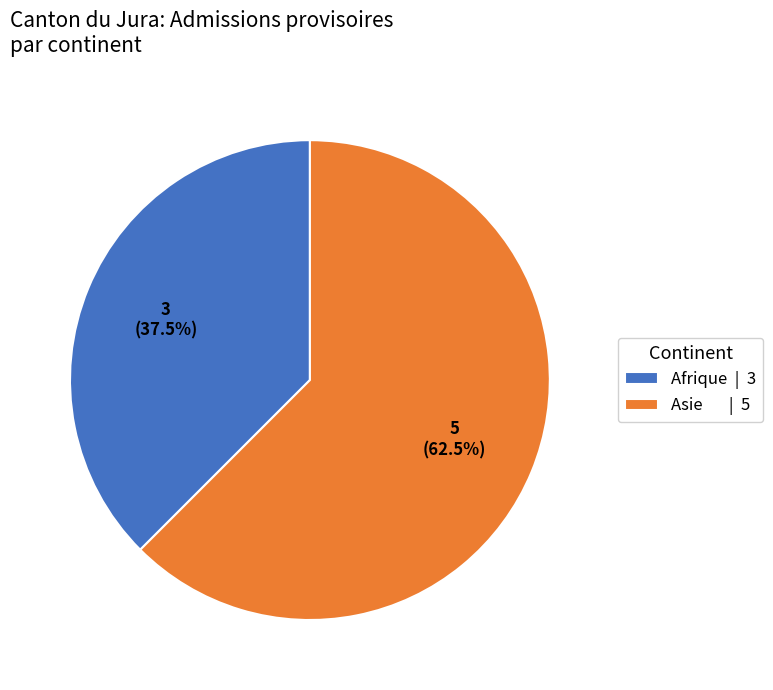

The Afrique slice represents 49% of the pie. True or false?

False